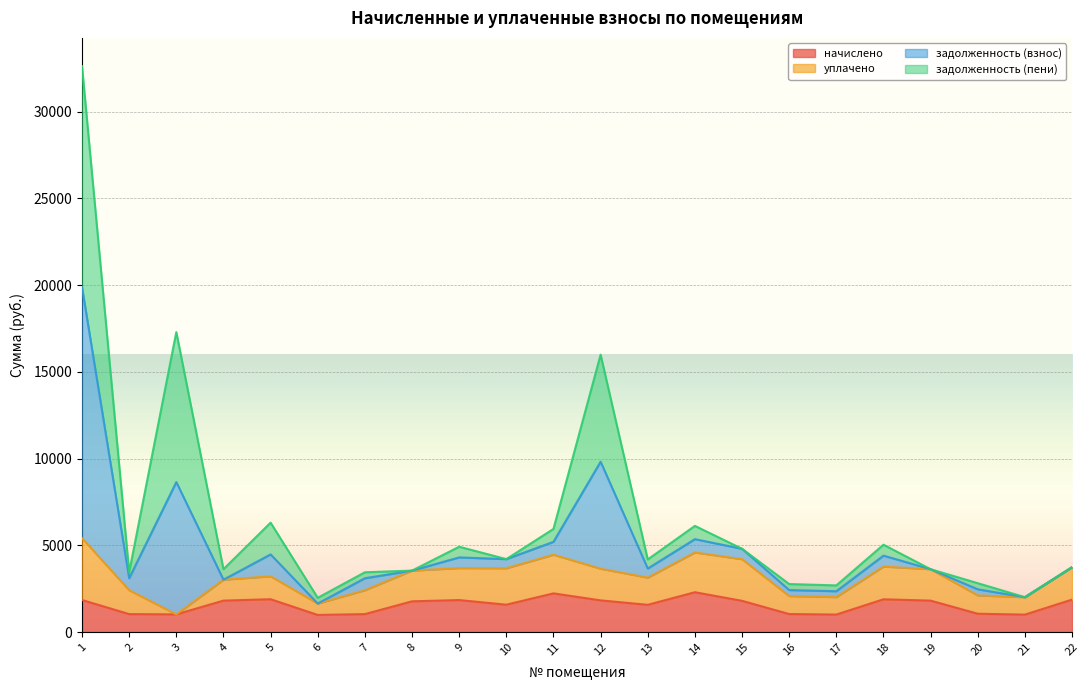

What is the lowest value of the начислено series?

986.2